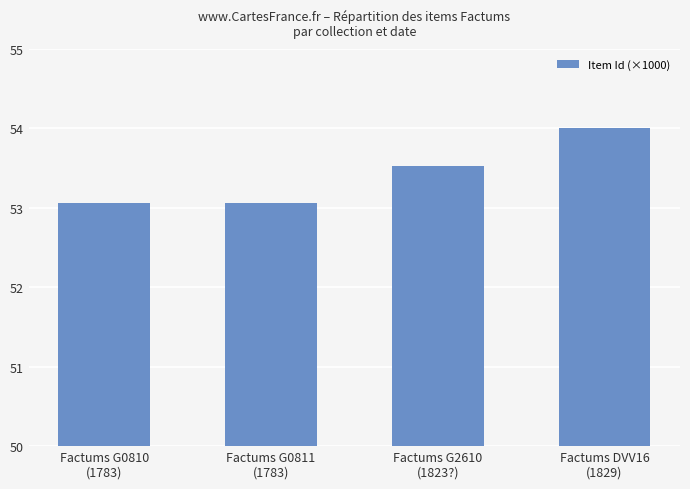

Reading left to right, extract all data points from this chart.

Factums G0810
(1783)=53.1	Factums G0811
(1783)=53.1	Factums G2610
(1823?)=53.5	Factums DVV16
(1829)=54.0